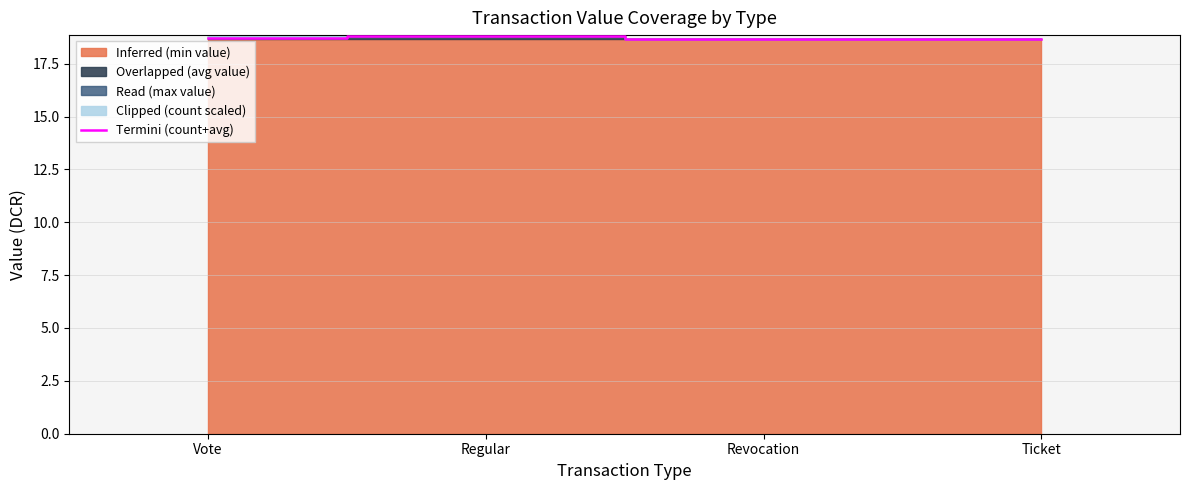

Where is the data nearest to the value 18?

Revocation